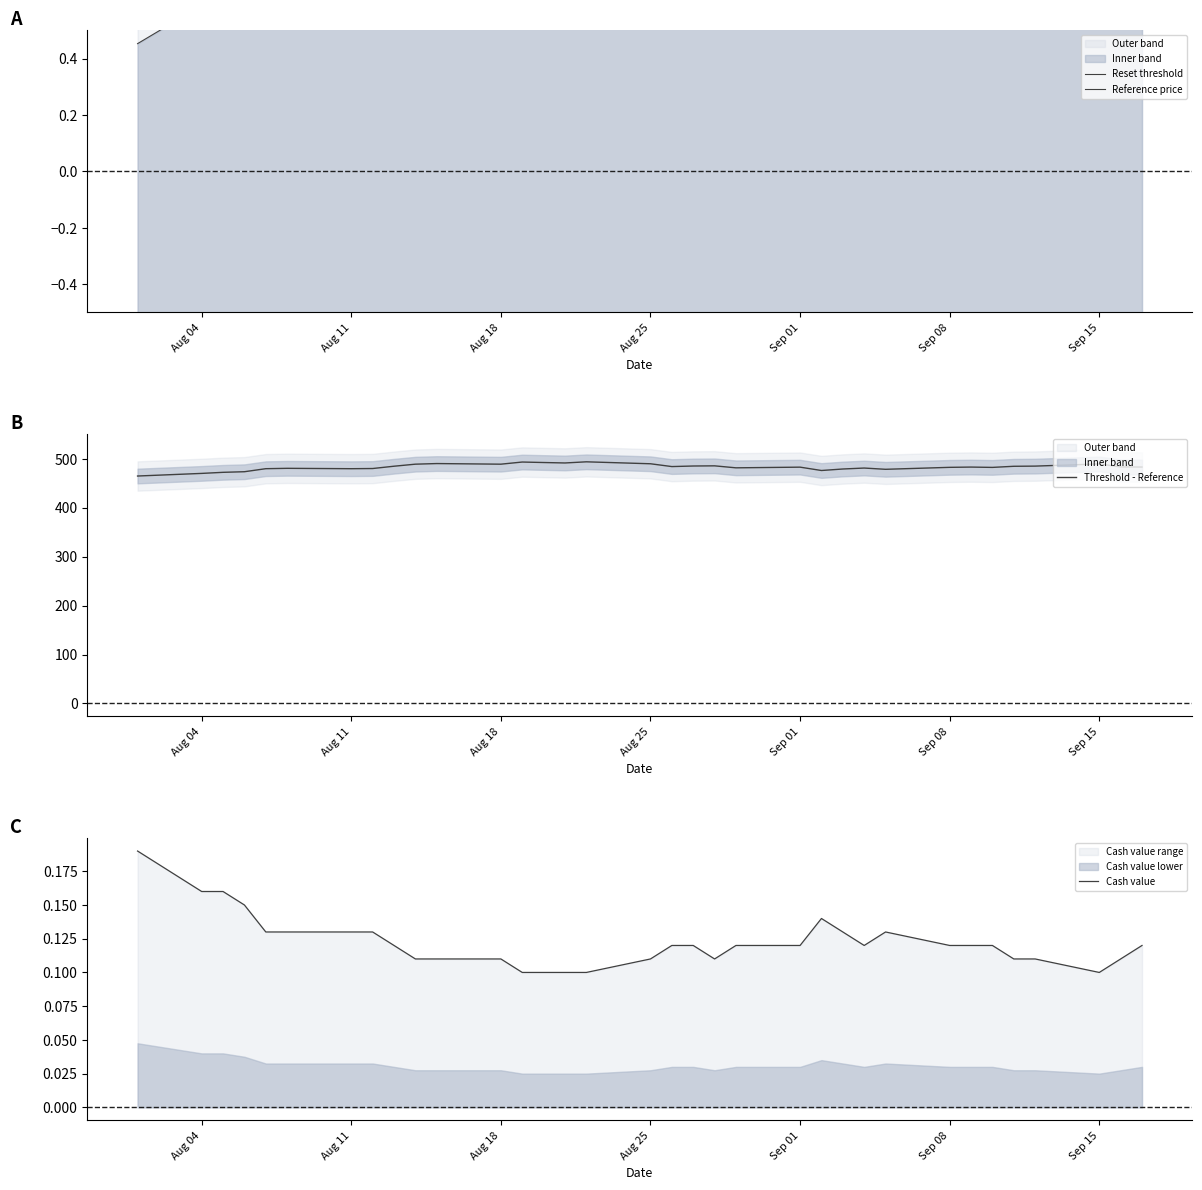

How many categories are shown in the chart?

34